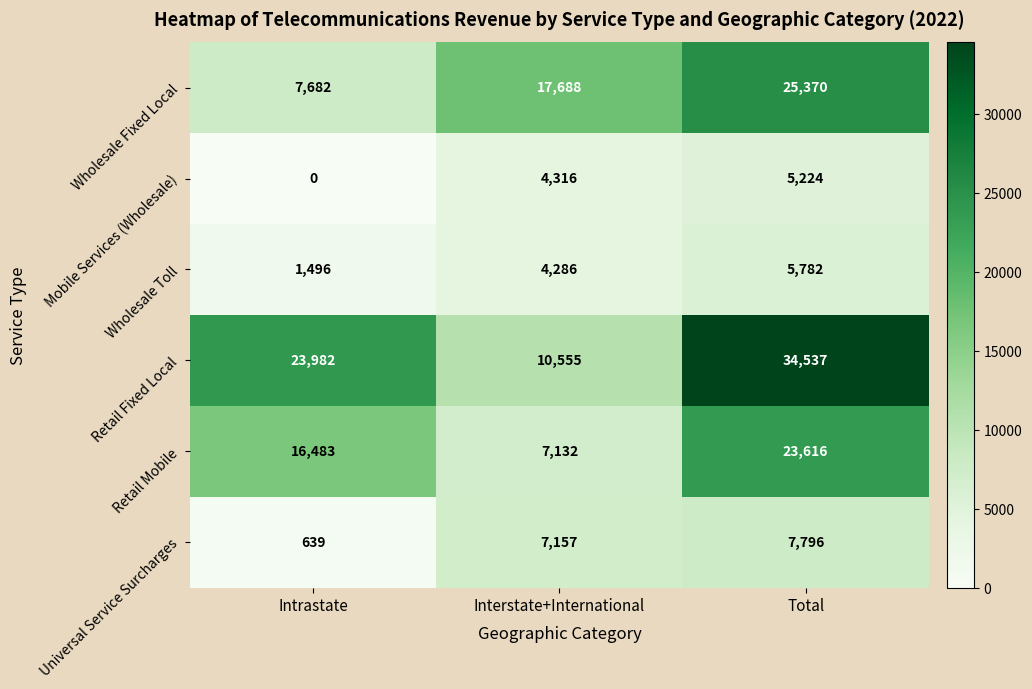

Which label corresponds to the largest value in the chart?

Total